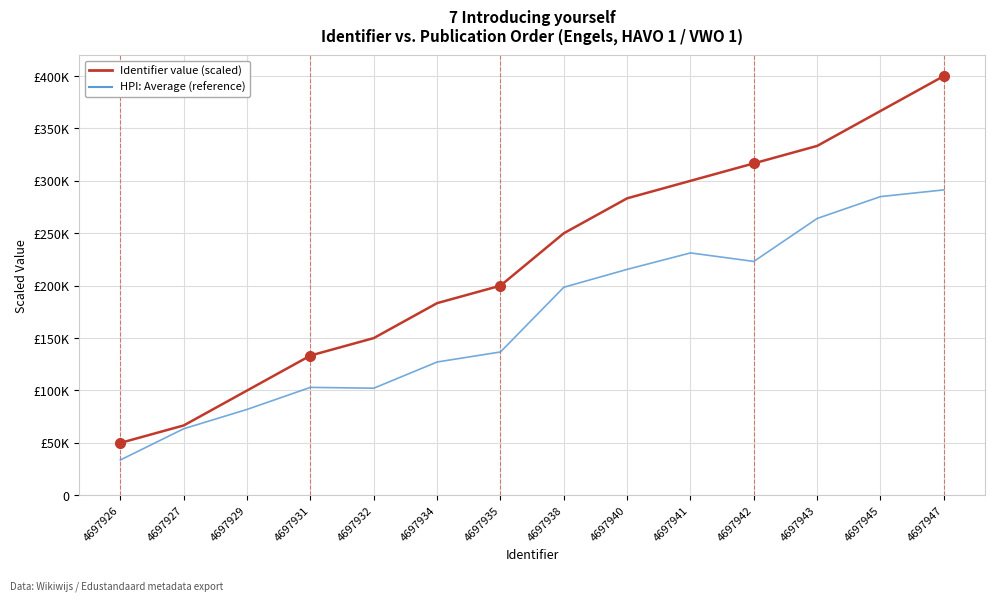

At which label does Identifier value (scaled) reach its peak?

4697947